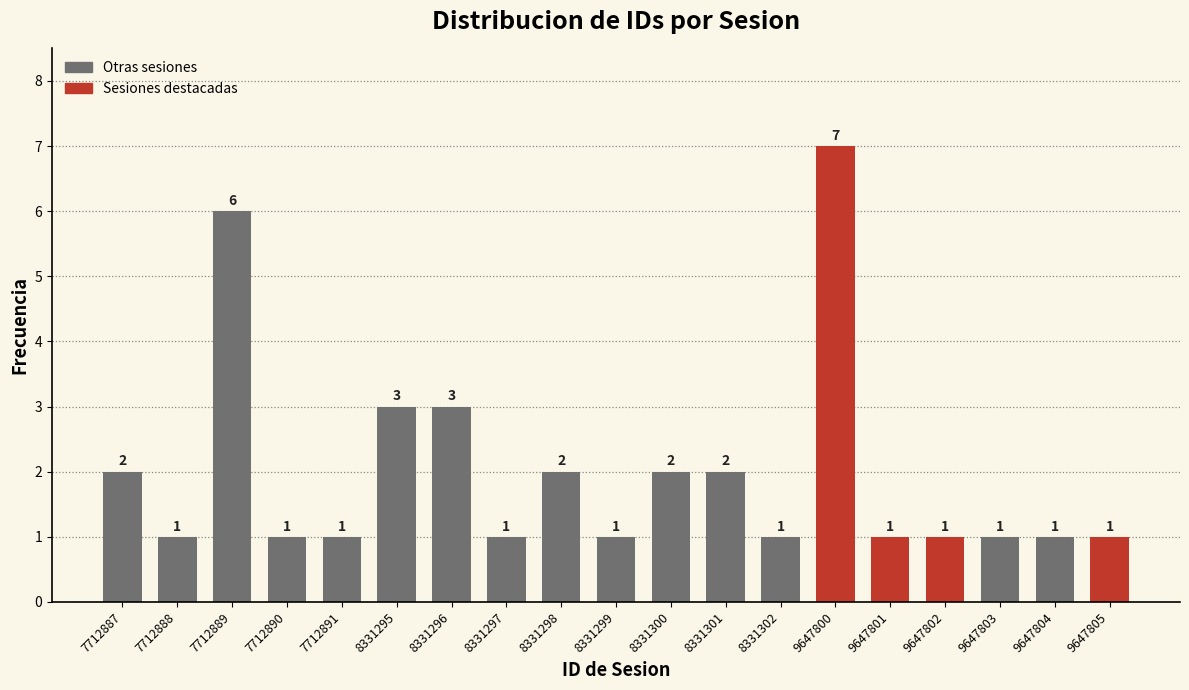

Reading right to left, what are all the values shown in this chart?

9647805=1	9647804=1	9647803=1	9647802=1	9647801=1	9647800=7	8331302=1	8331301=2	8331300=2	8331299=1	8331298=2	8331297=1	8331296=3	8331295=3	7712891=1	7712890=1	7712889=6	7712888=1	7712887=2